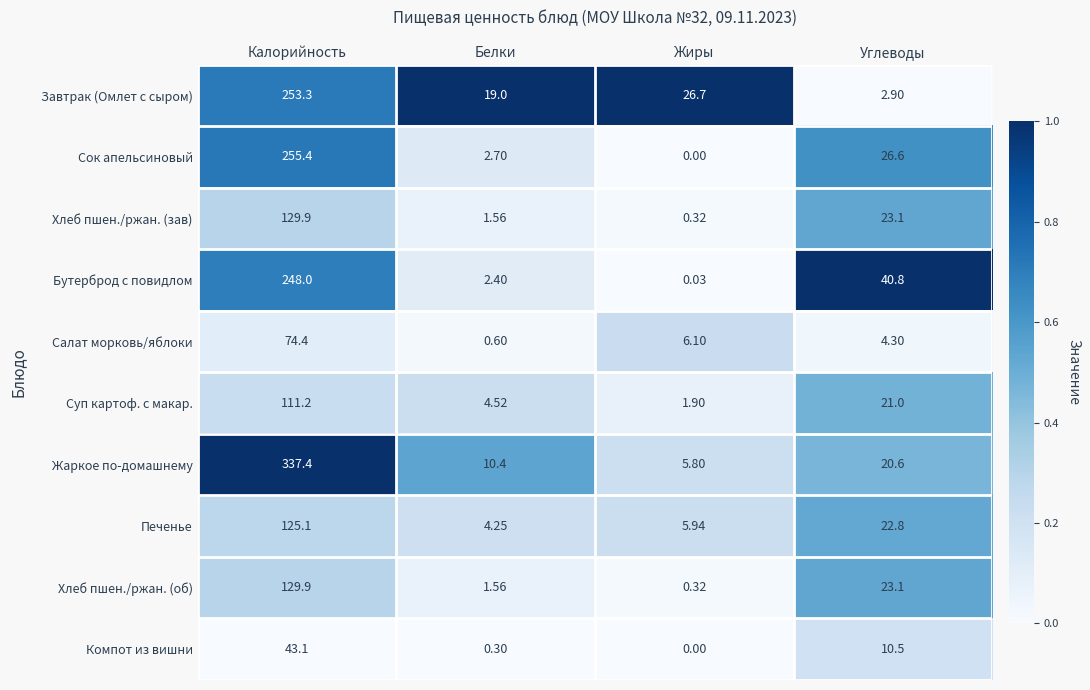

Where does the Салат морковь/яблоки series first go above 6?

Калорийность